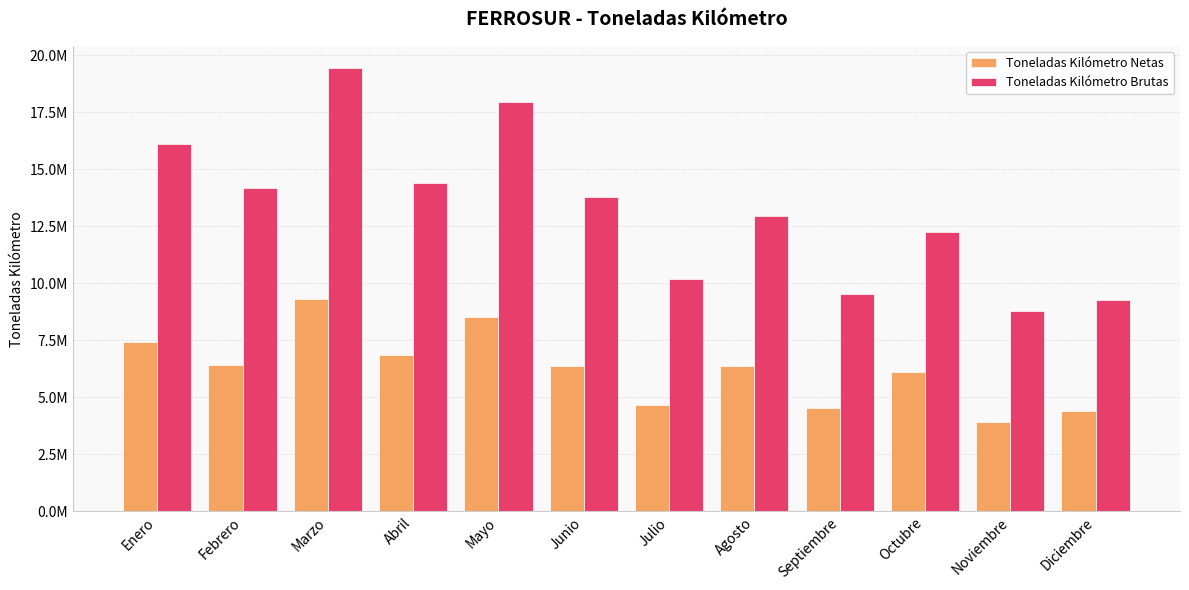

At which label is Toneladas Kilómetro Netas closest to 6602351?

Febrero